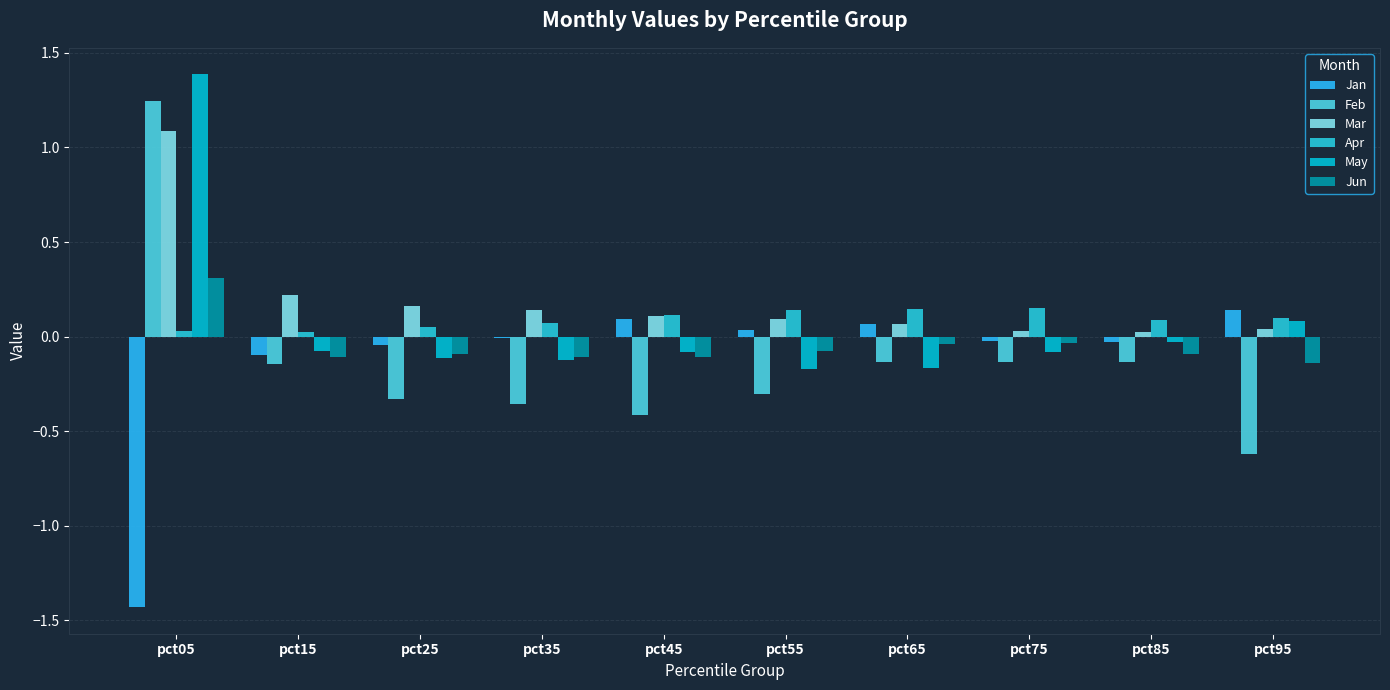

What is the spread (max minus min) of values at pct25?

0.5